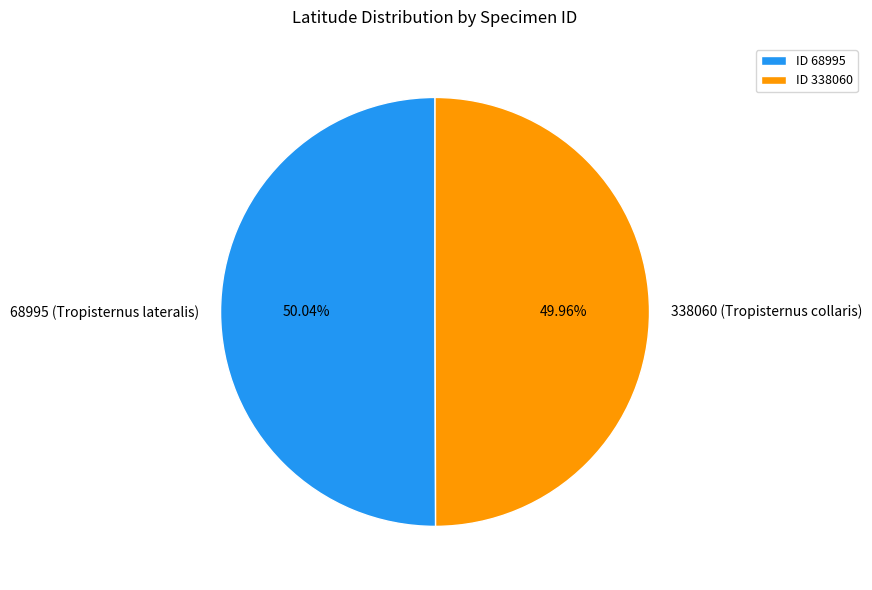

What percentage is the 68995 (Tropisternus lateralis) slice, to the nearest percent?

50%